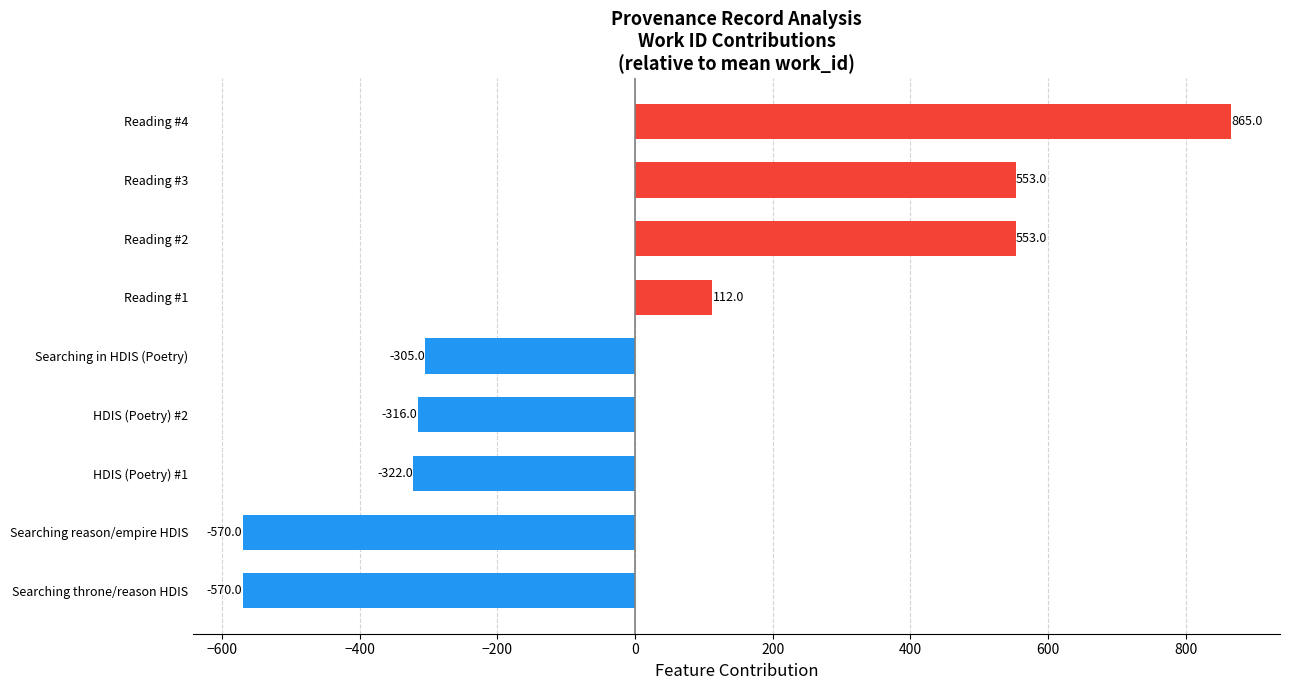

Are the bars horizontal?

Yes